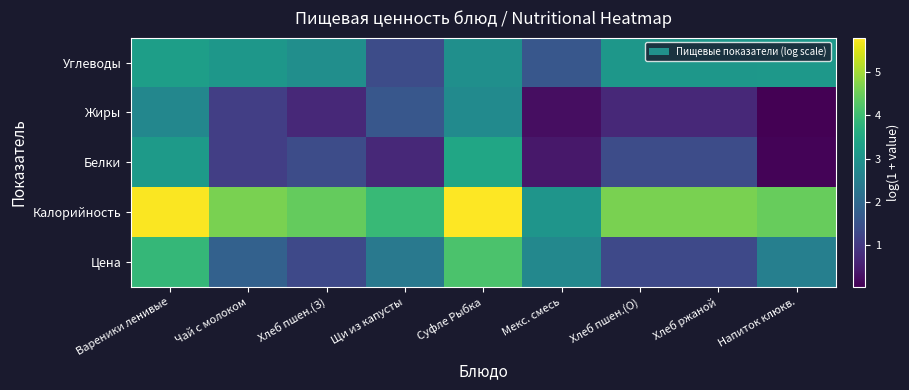

What is the total value across all series at Суфле Рыбка?

19.1